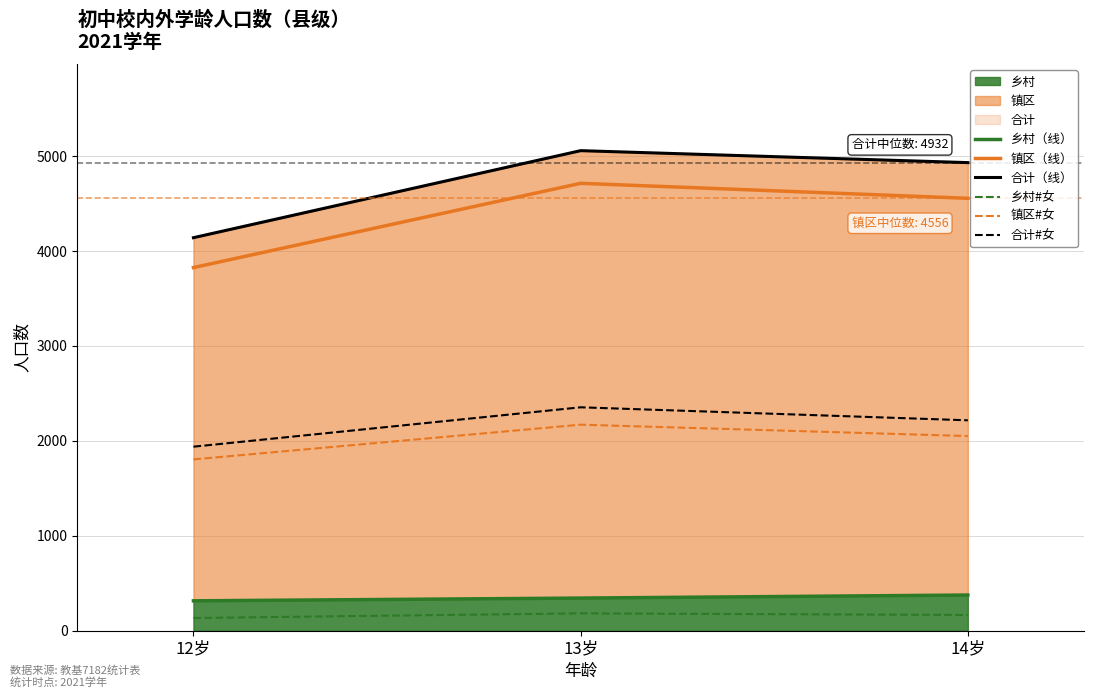

Rank the series at 12岁 from highest to lowest value.

合计（线）, 镇区（线）, 合计#女, 镇区#女, 乡村（线）, 乡村#女